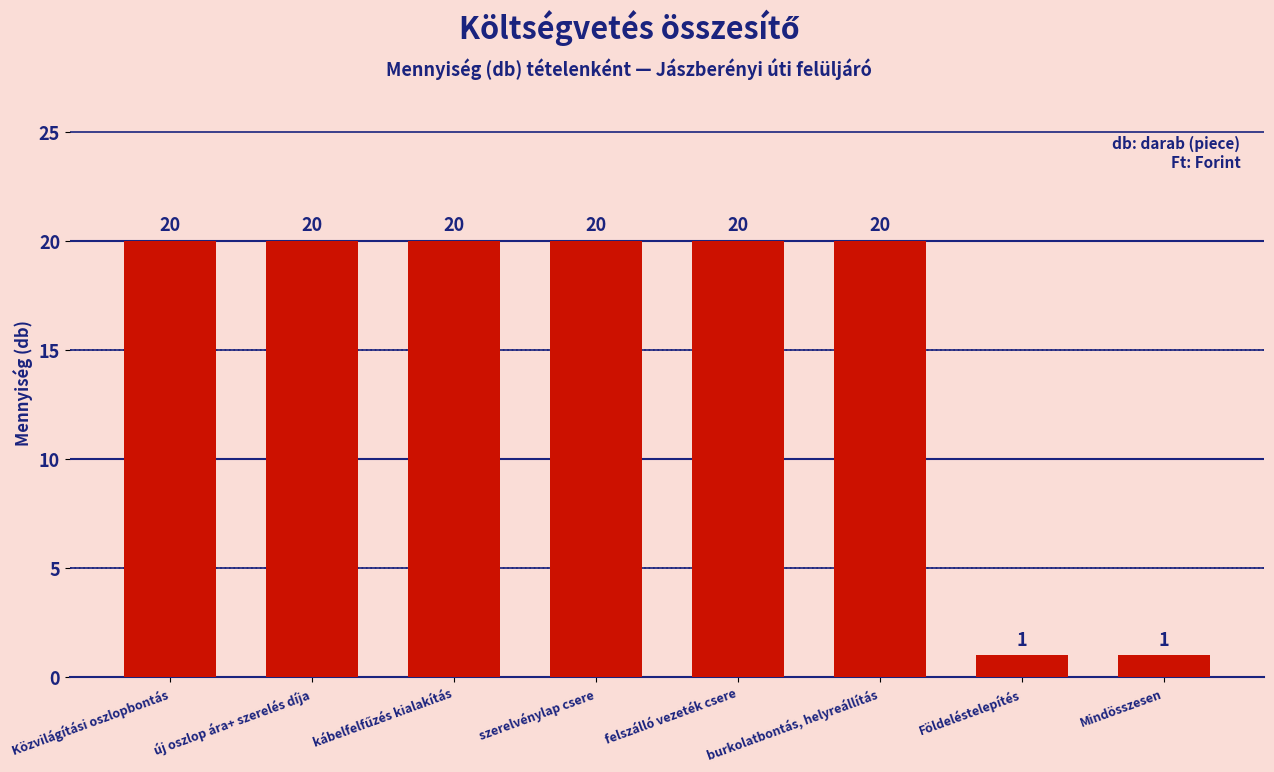

What is the greatest value displayed?

20